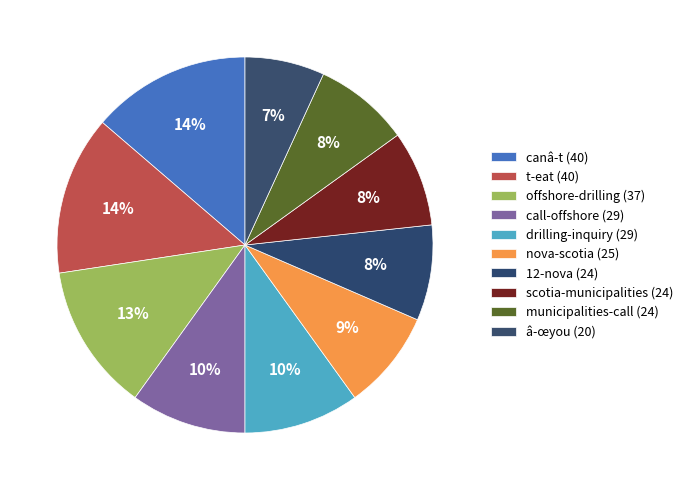

What is the smallest slice in the pie chart?

â-œyou (20)